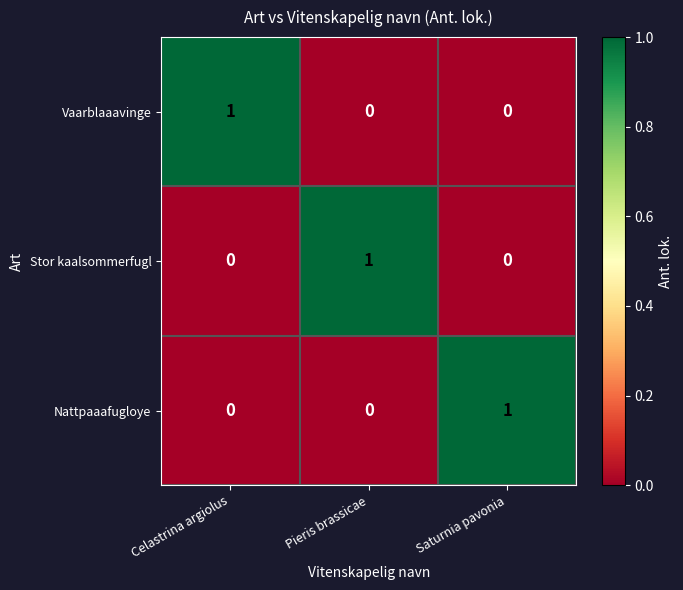

Which category has the highest value in the Vaarblaaavinge series?

Celastrina argiolus